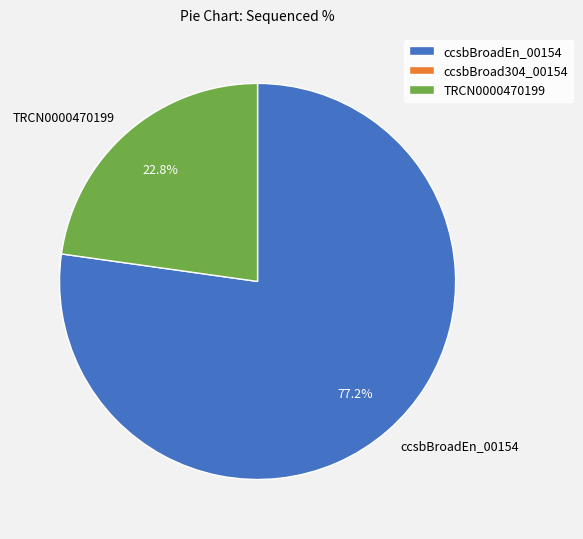

Which slice is the smallest?

TRCN0000470199